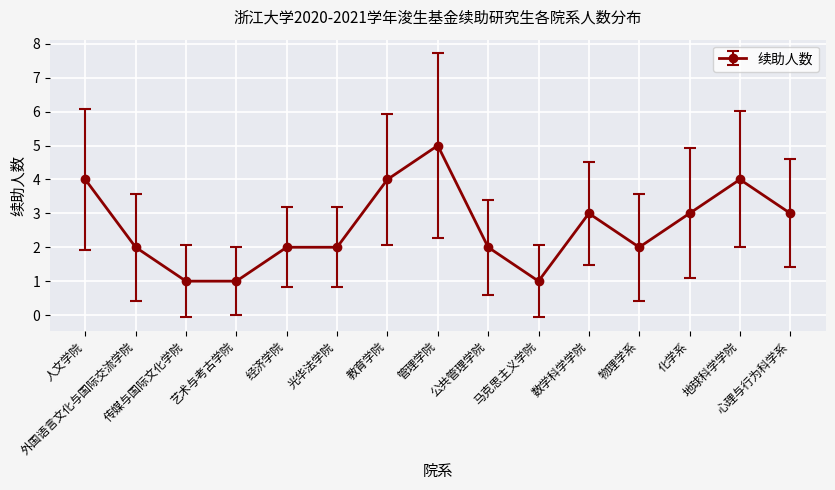

What is the value of the 13th point from the left?

3